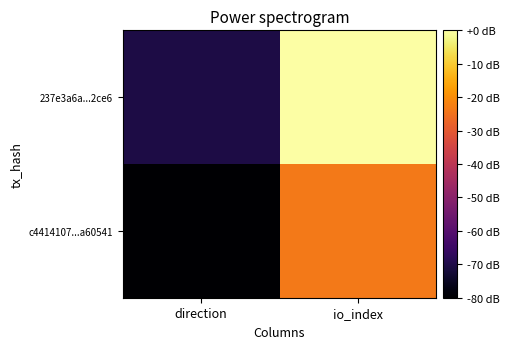

What is the total value across all series at io_index?

-23.5